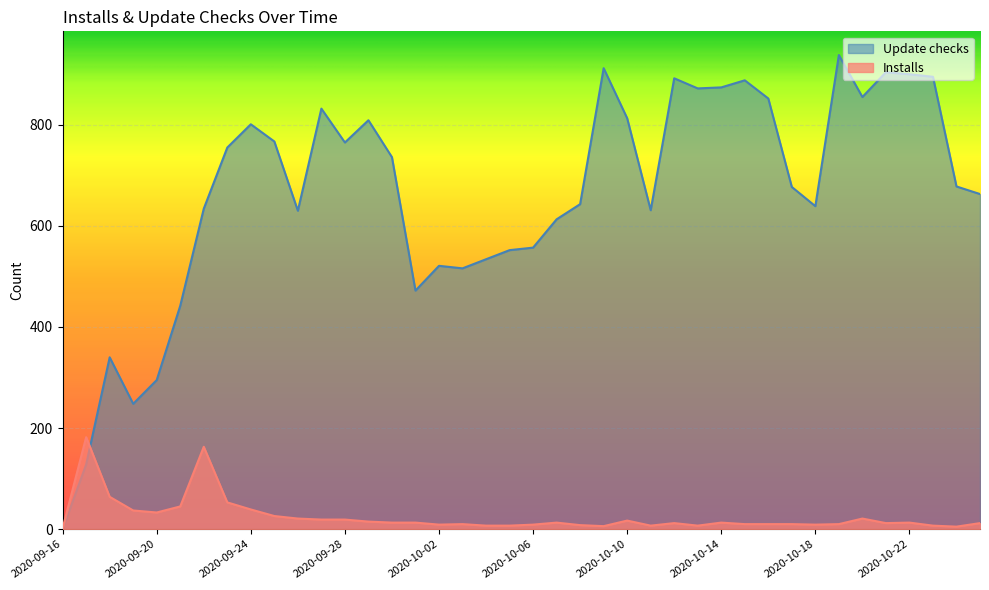

The value of Installs at 2020-09-19 is 64. True or false?

False